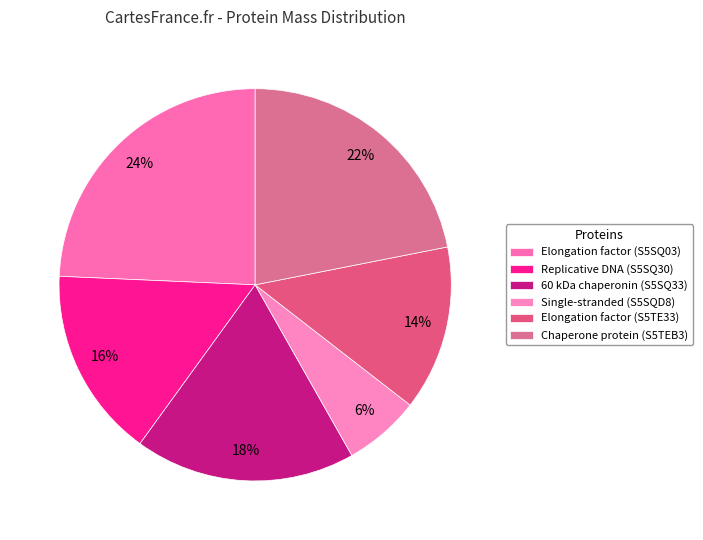

Is the sum of Elongation factor (S5TE33) and 60 kDa chaperonin (S5SQ33) greater than half?

No